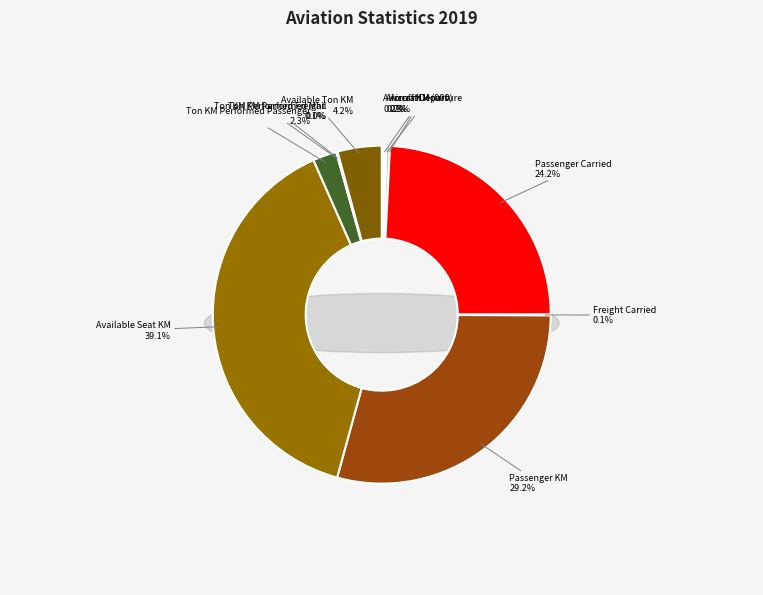

Is the sum of Passenger KM and Ton KM Performed Mail greater than half?

No